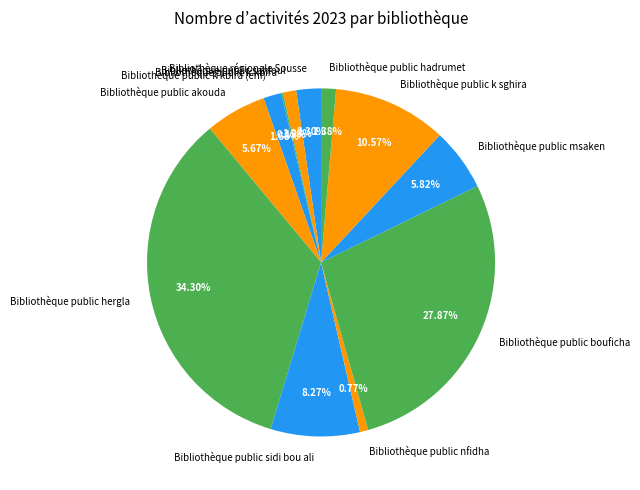

What is the ratio of the value at Bibliothèque public k sghira to the value at Bibliothèque régionale Sousse?

4.6